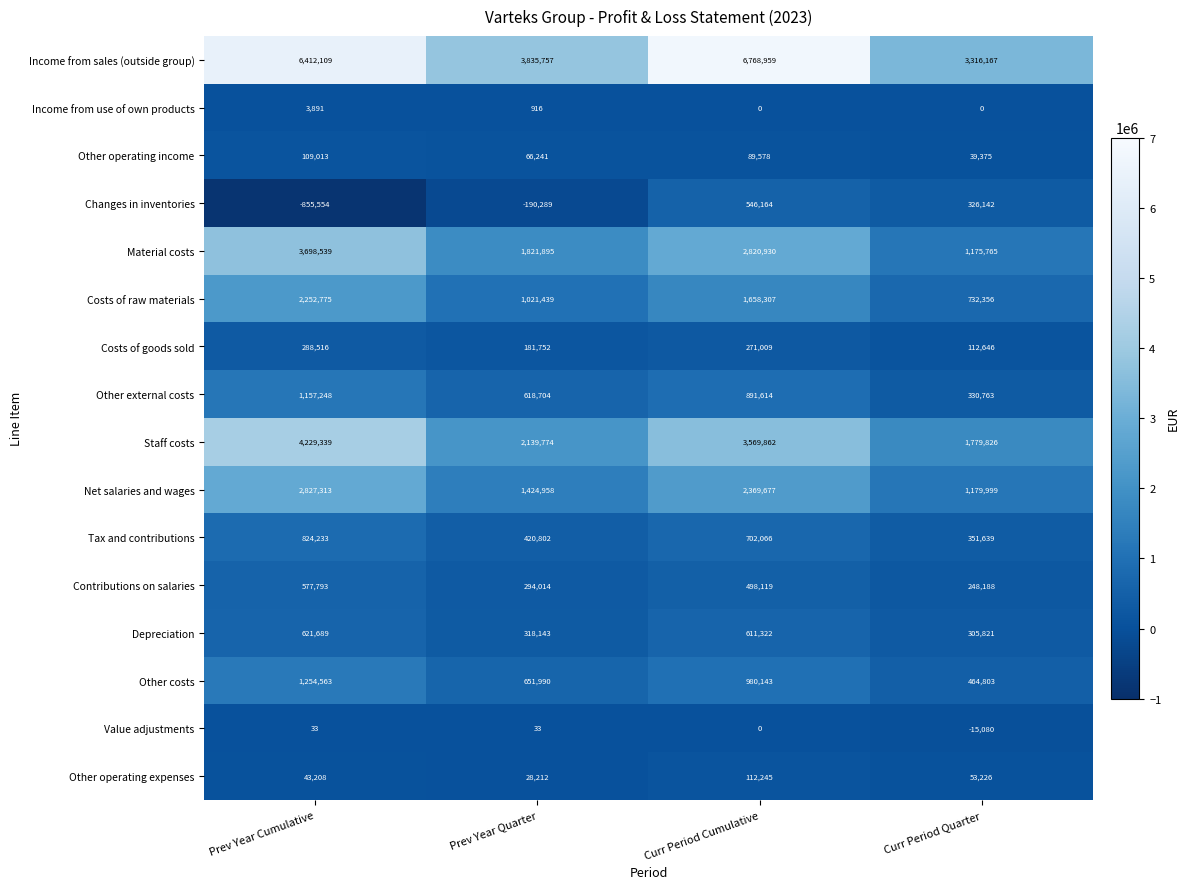

Where does the Depreciation series first go above 611322?

Prev Year Cumulative